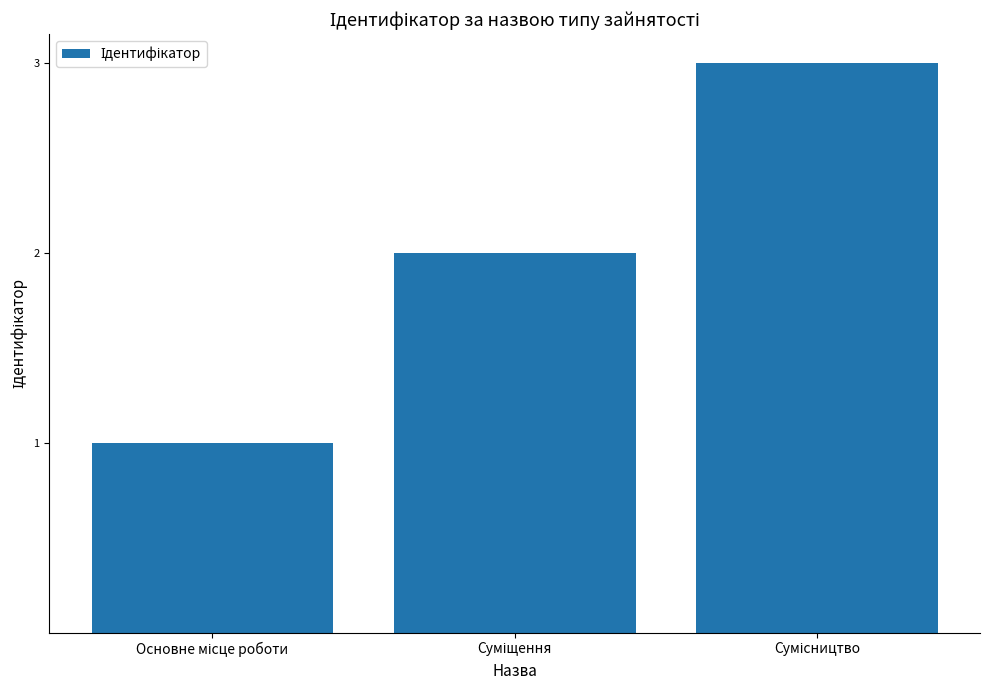

How many values are between 1 and 3?

3